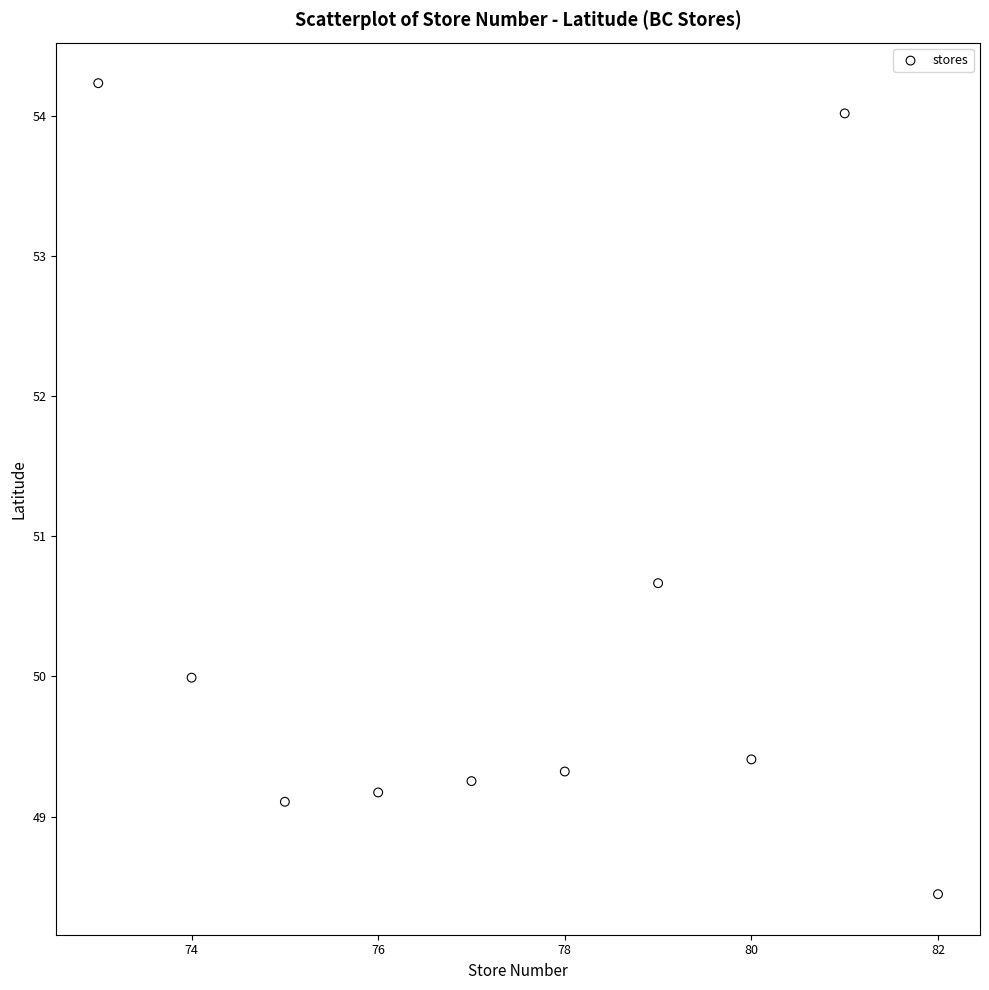

What Y value in the scatter plot is closest to 51?

50.7